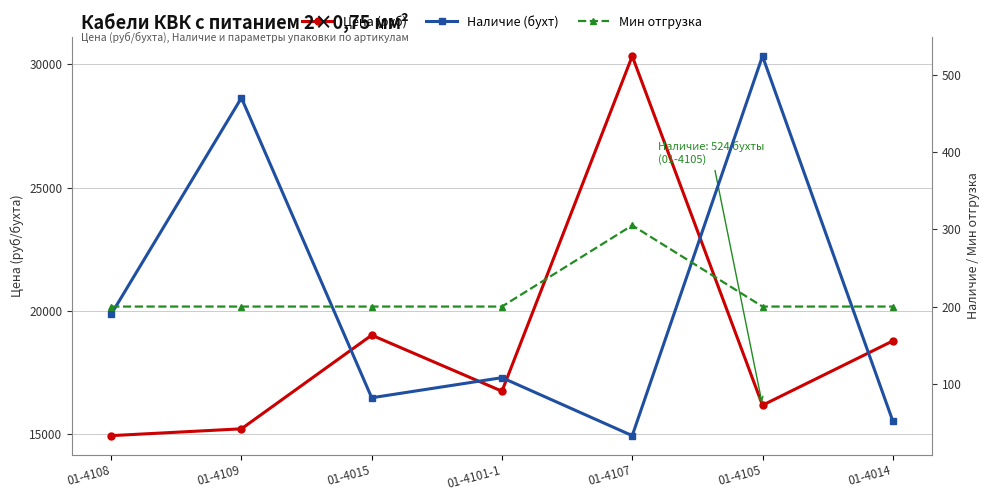

Reading right to left, extract all data points from this chart.

Цена (руб): 01-4014=18777.7	01-4105=16171.9	01-4107=30327.9	01-4101-1=16740.0	01-4015=19012.9	01-4109=15215.5	01-4108=14938.9
Наличие (бухт): 01-4014=52.0	01-4105=524.0	01-4107=33.0	01-4101-1=108.0	01-4015=82.0	01-4109=470.0	01-4108=190.0
Мин отгрузка: 01-4014=200.0	01-4105=200.0	01-4107=305.0	01-4101-1=200.0	01-4015=200.0	01-4109=200.0	01-4108=200.0